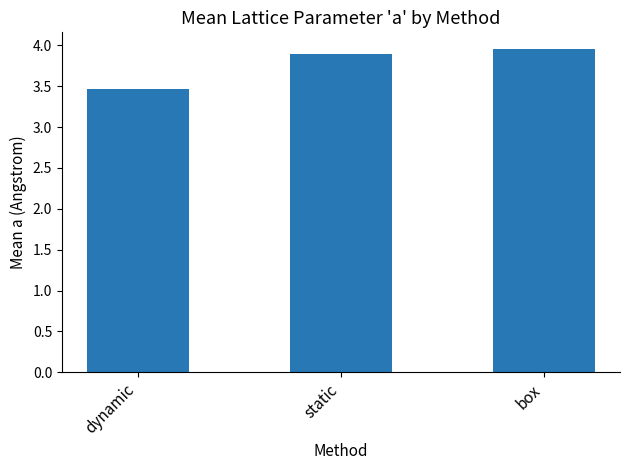

Reading left to right, extract all data points from this chart.

3.5	3.9	4.0